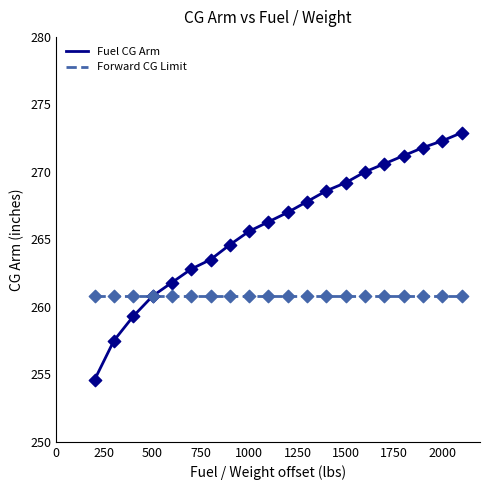

Which series has the largest range (max minus min)?

Fuel CG Arm